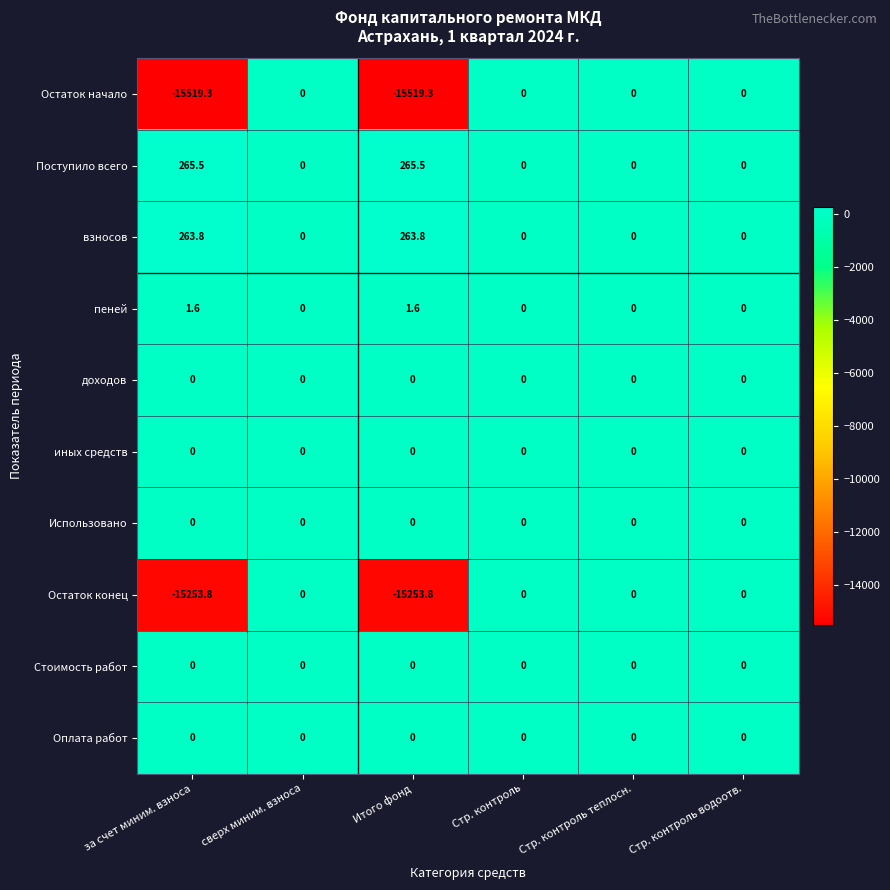

Which series has the largest total across all categories?

Поступило всего